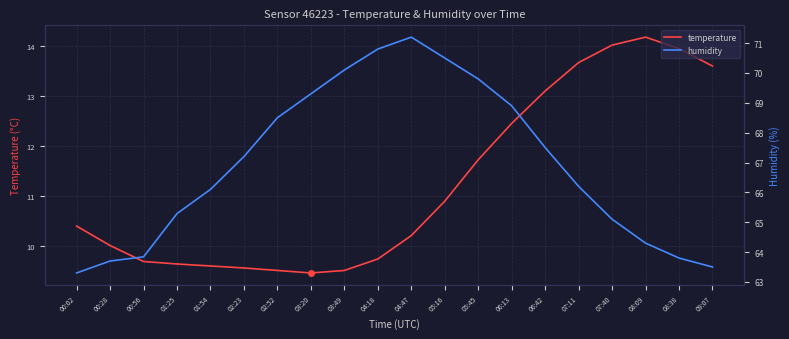

Does the chart display data point markers on the line(s)?

No